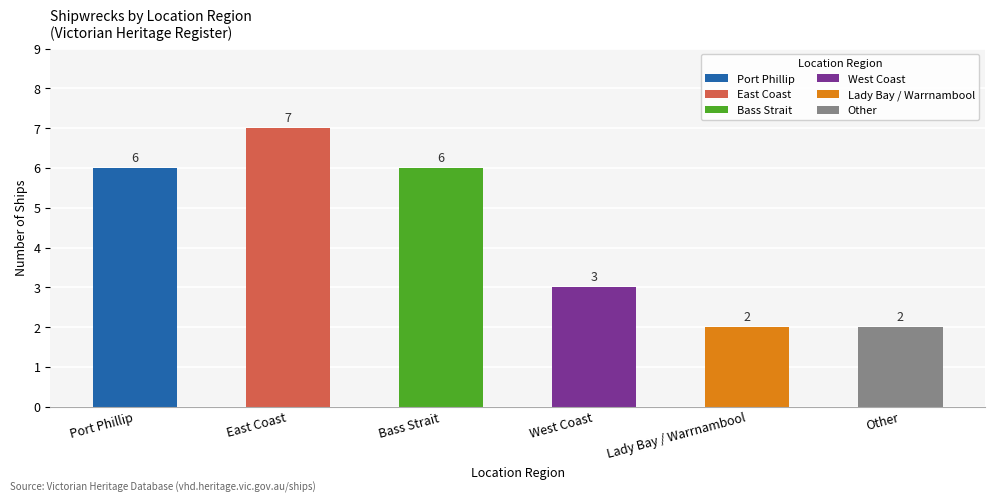

What is the change in value from Port Phillip to Other?

-4